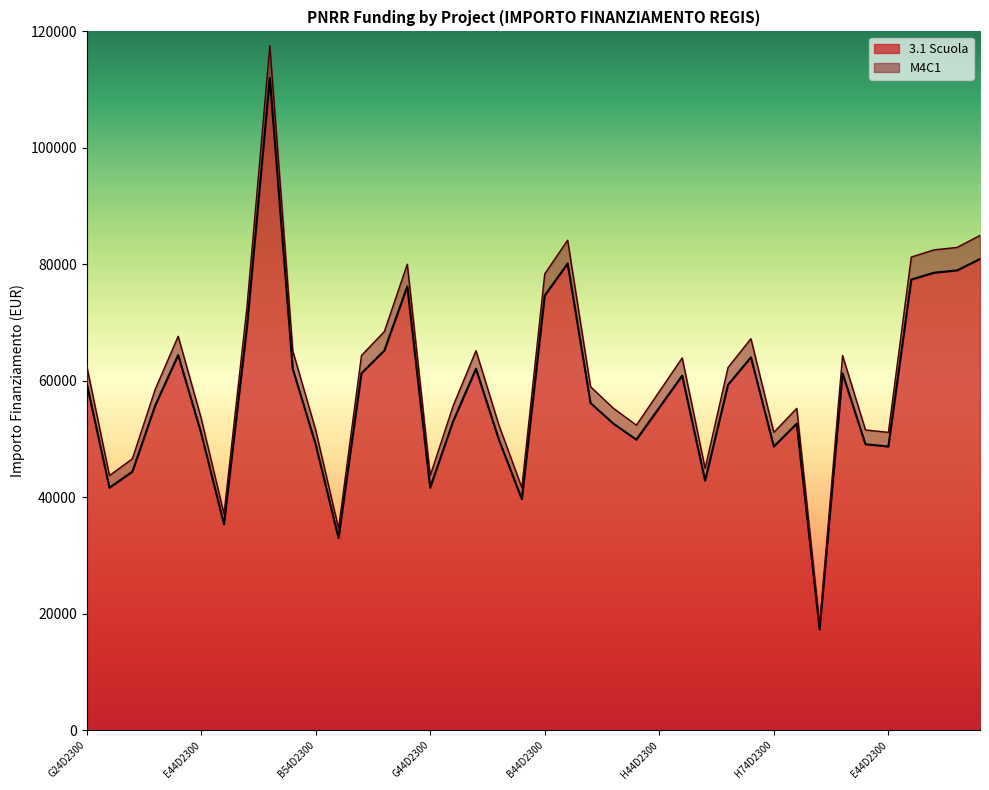

True or false: 3.1 Scuola and M4C1 cross at least once.

False